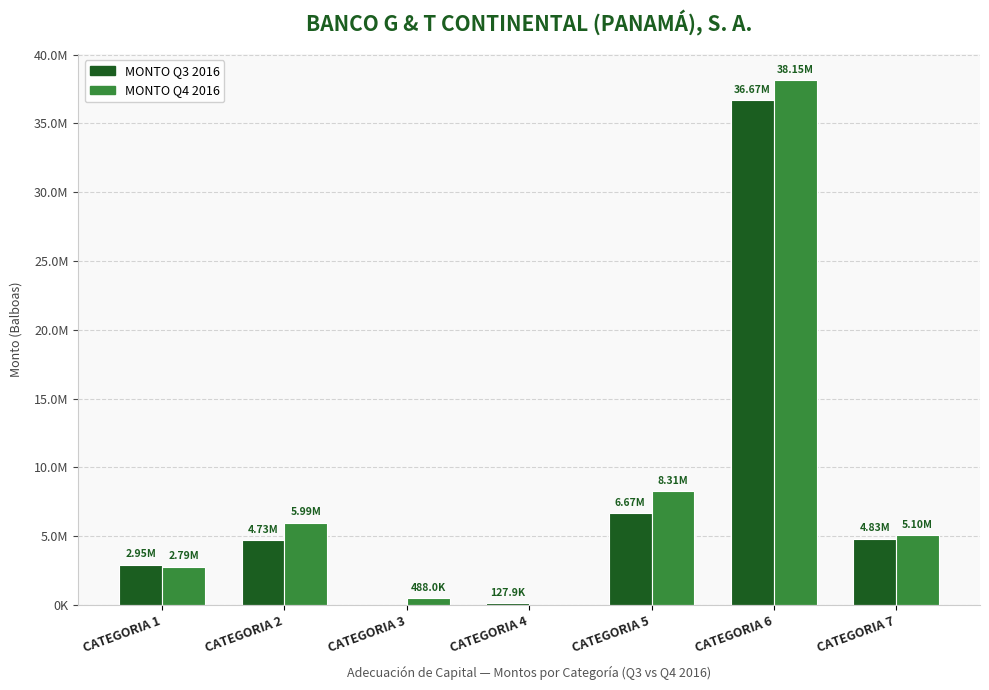

At which label does MONTO Q3 2016 first exceed 4730466?

CATEGORIA 2